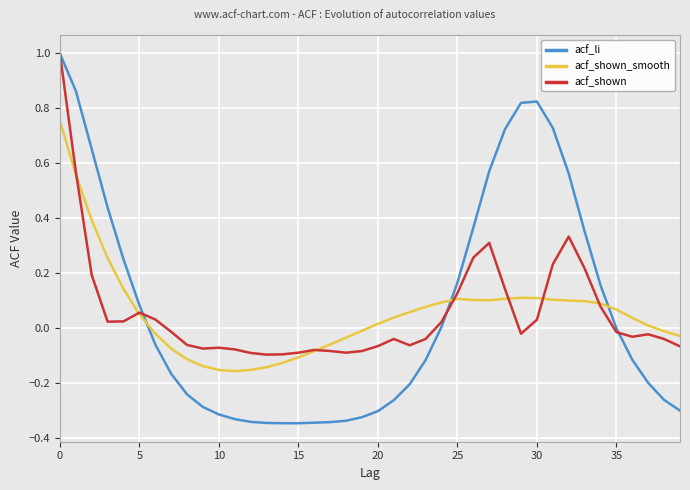

Which series ends up on top after the final intersection of acf_shown_smooth and acf_shown?

acf_shown_smooth